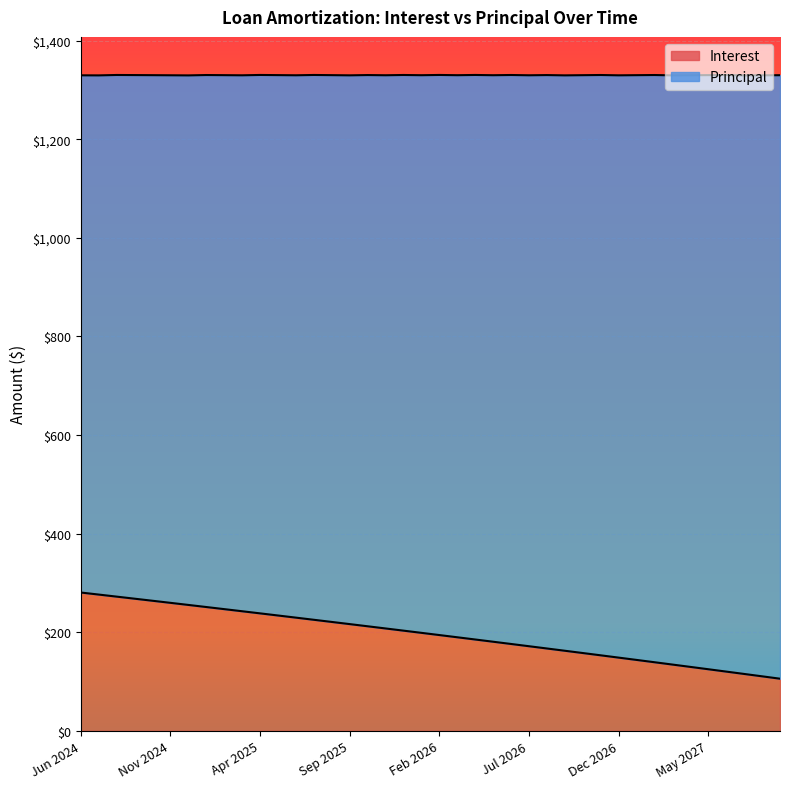

What is the change in value from Oct 2026 to Apr 2027?

-28.1